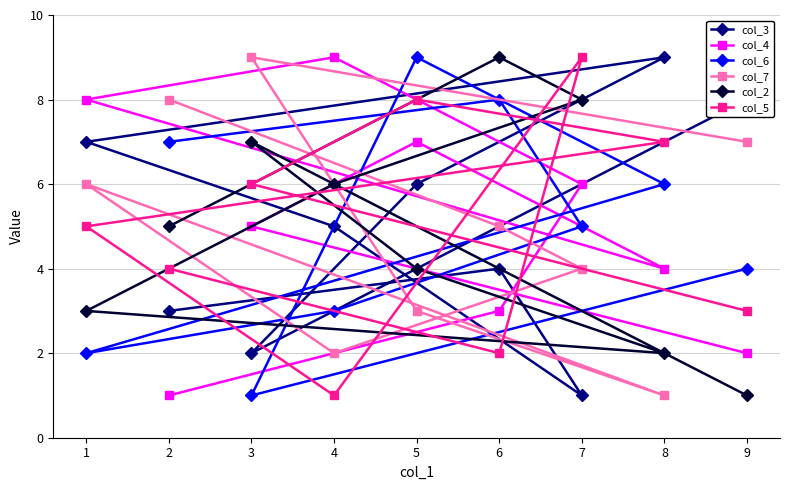

What is the lowest value of the col_7 series?

1